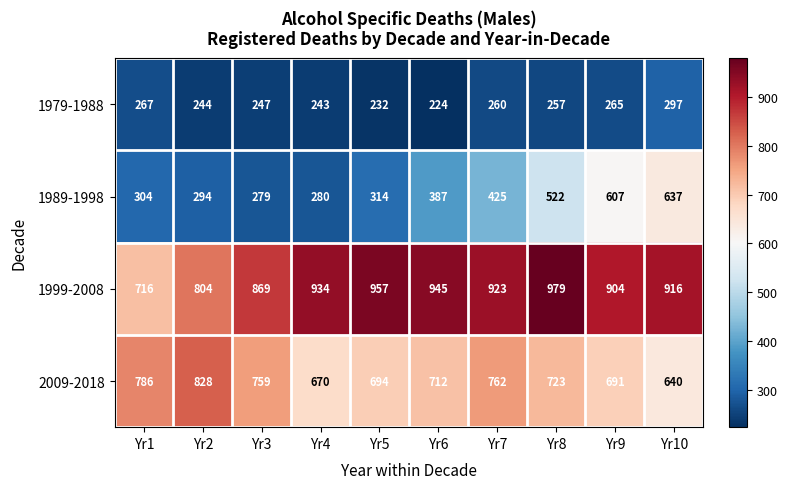

The 1989-1998 series shows 637 at Yr10. True or false?

True